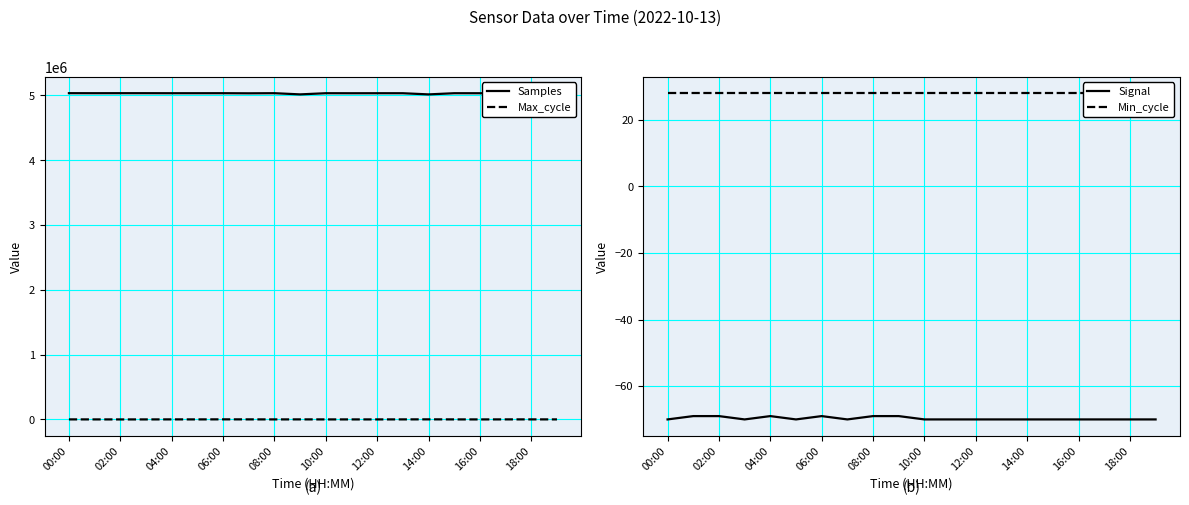

Does the chart display data point markers on the line(s)?

No